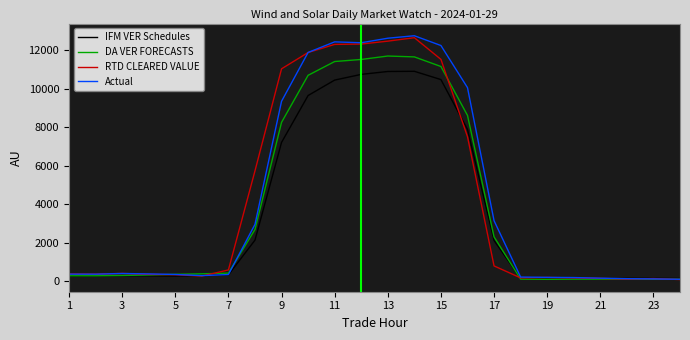

True or false: IFM VER Schedules and RTD CLEARED VALUE cross at least once.

True